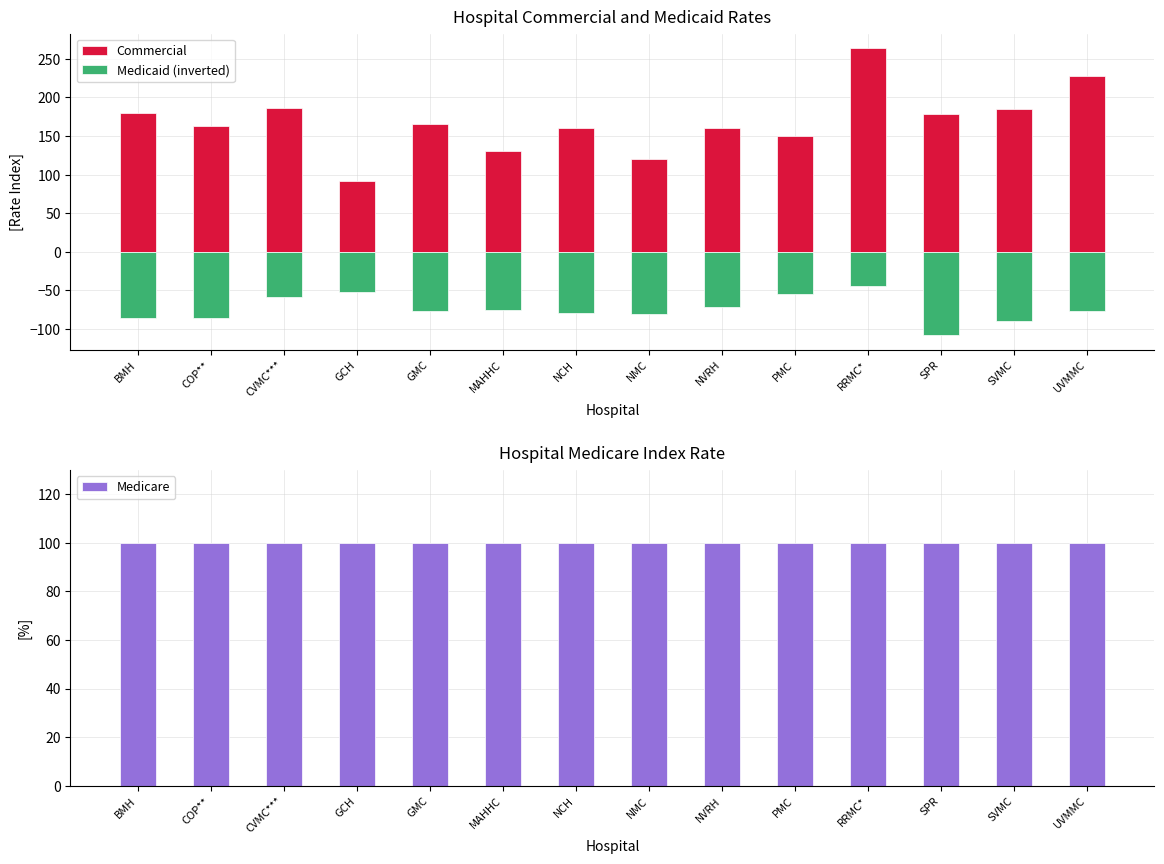

What is the sum of the Medicare values at MAHHC and NVRH?

200